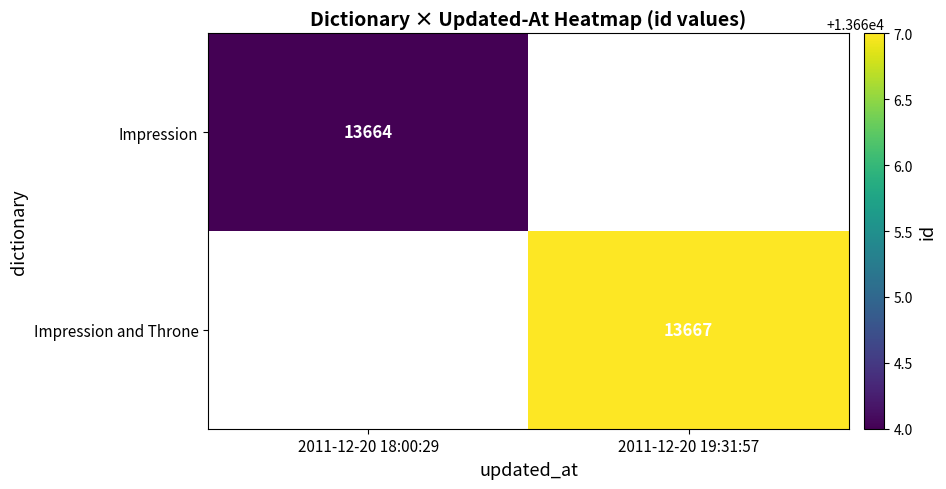

Is the value of Impression and Throne at 2011-12-20 19:31:57 greater than the value of Impression at 2011-12-20 18:00:29?

Yes